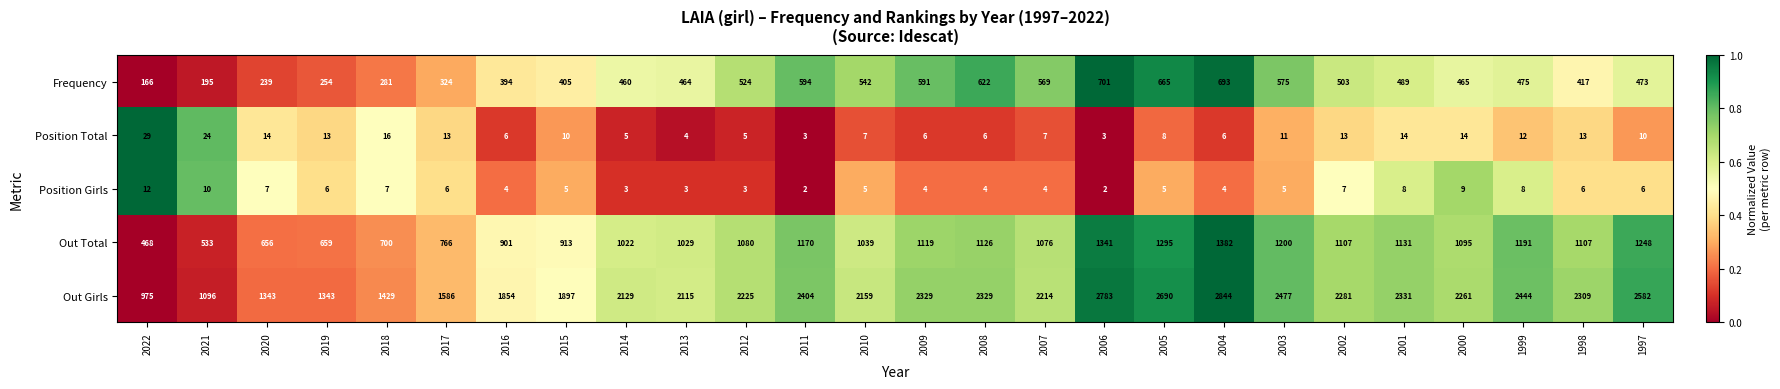

The value of Position Total at 2009 is 6. True or false?

True